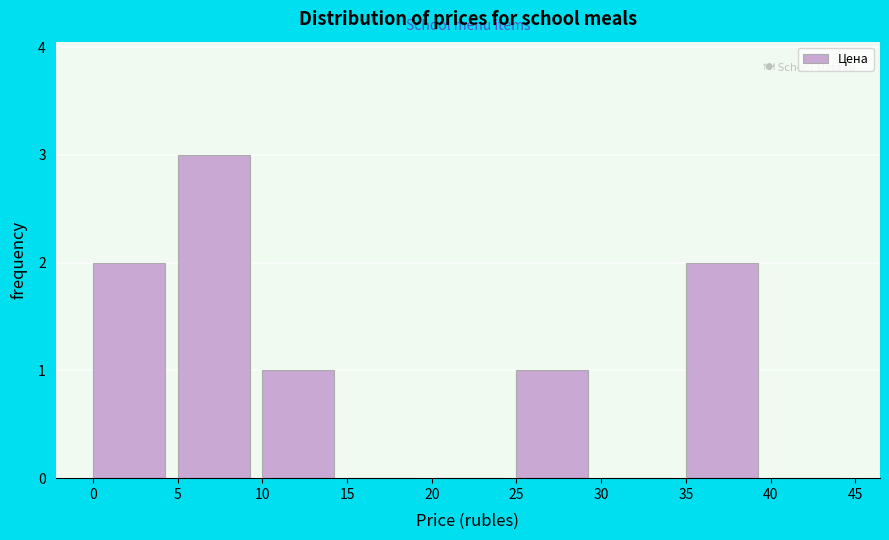

Reading left to right, list every bar in this chart as the range it spans on the x-axis followed by its height. The values are not printed on the chart, so give them approximately, as read against the axis.

0 to 5: 2
5 to 10: 3
10 to 15: 1
15 to 20: 0
20 to 25: 0
25 to 30: 1
30 to 35: 0
35 to 40: 2
40 to 45: 0